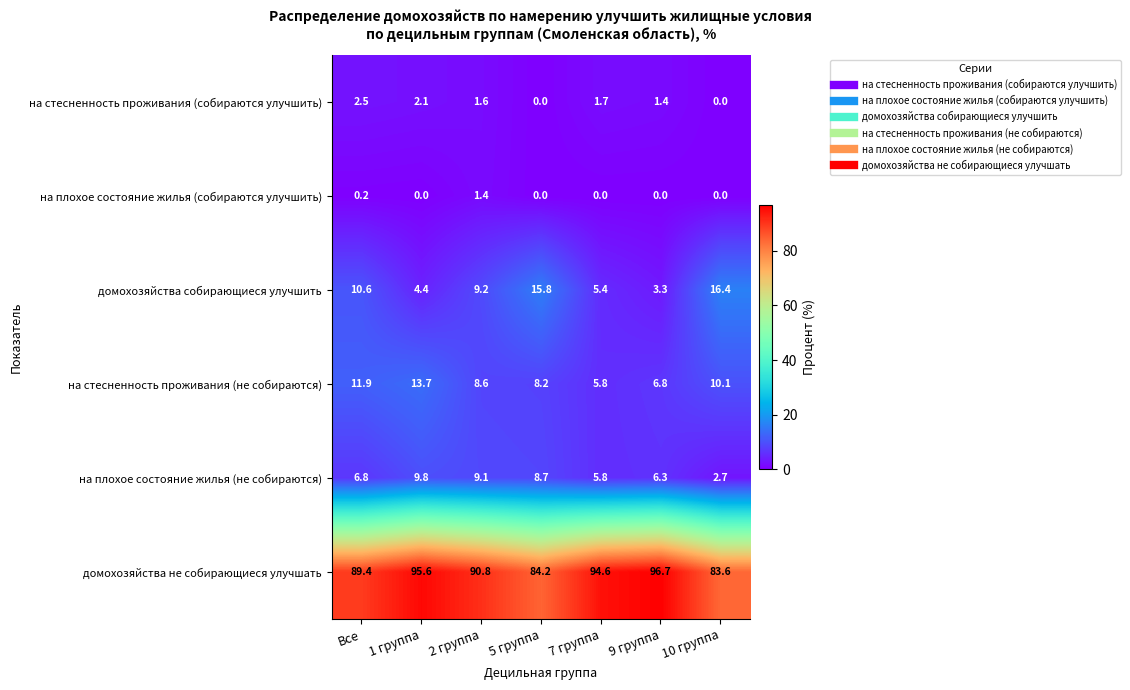

What is the maximum value shown in the chart?

96.7